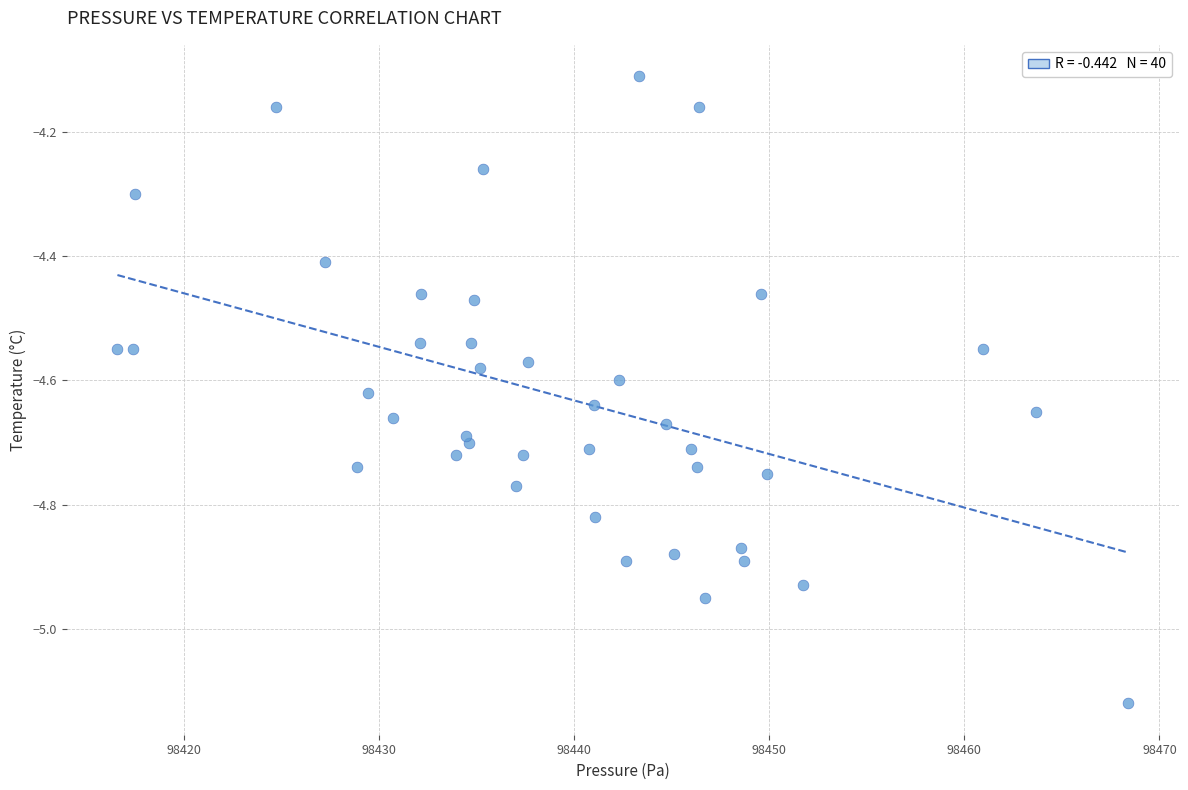

What Y value in the scatter plot is closest to -4?

-4.1